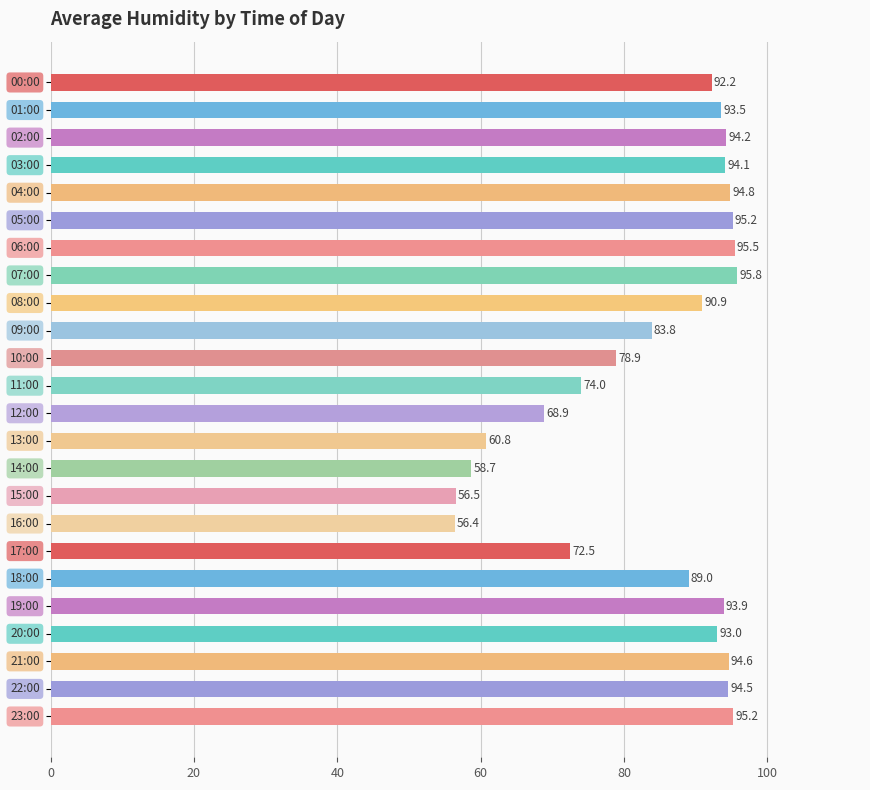

What is the average value?

84.0